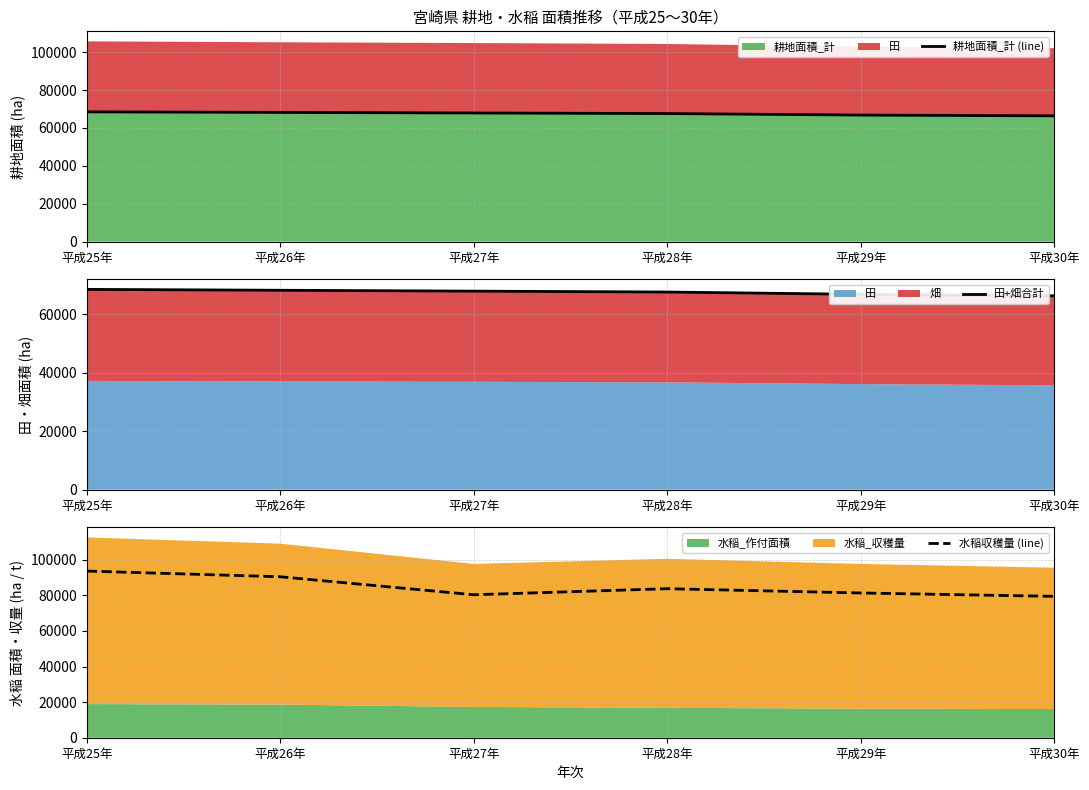

What is the approximate value of 田+畑合計 at 平成28年, to the nearest 50?

67600